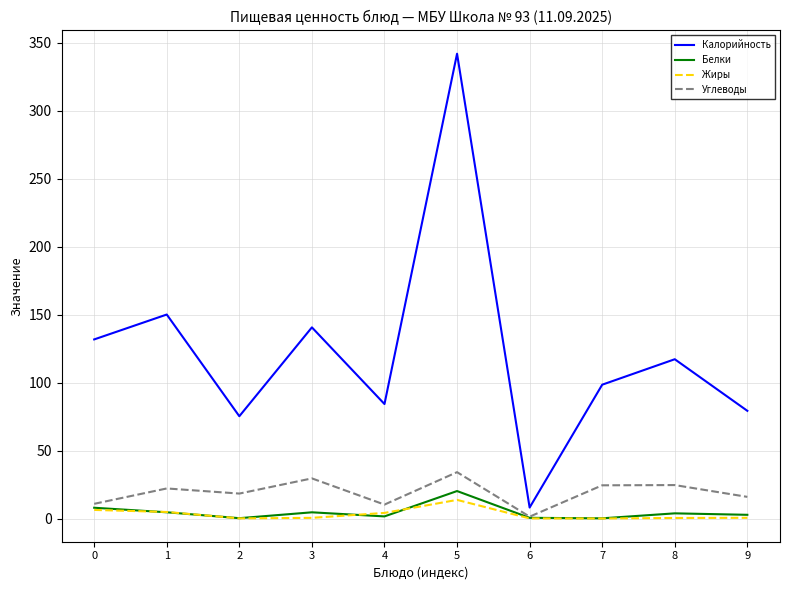

What is the difference between the second highest and second lowest values in the Жиры series?

6.2